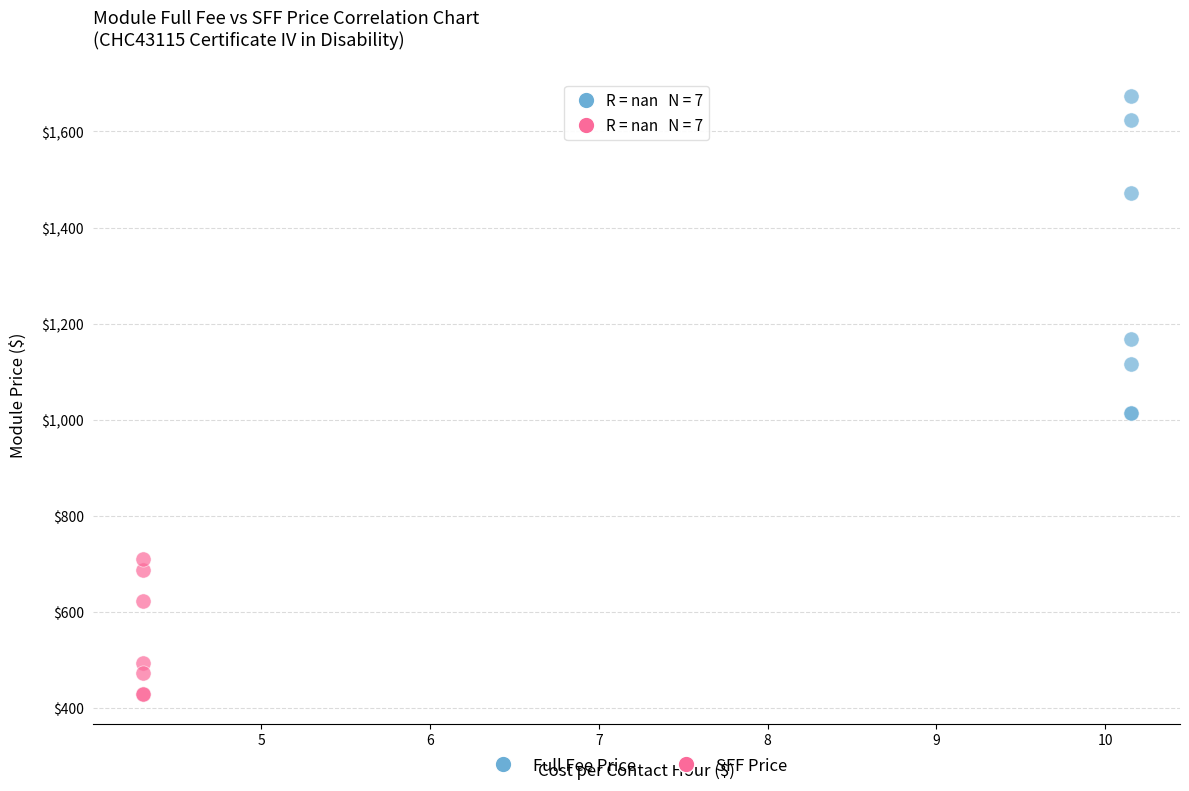

Which series contains the lowest Y value?

SFF Price